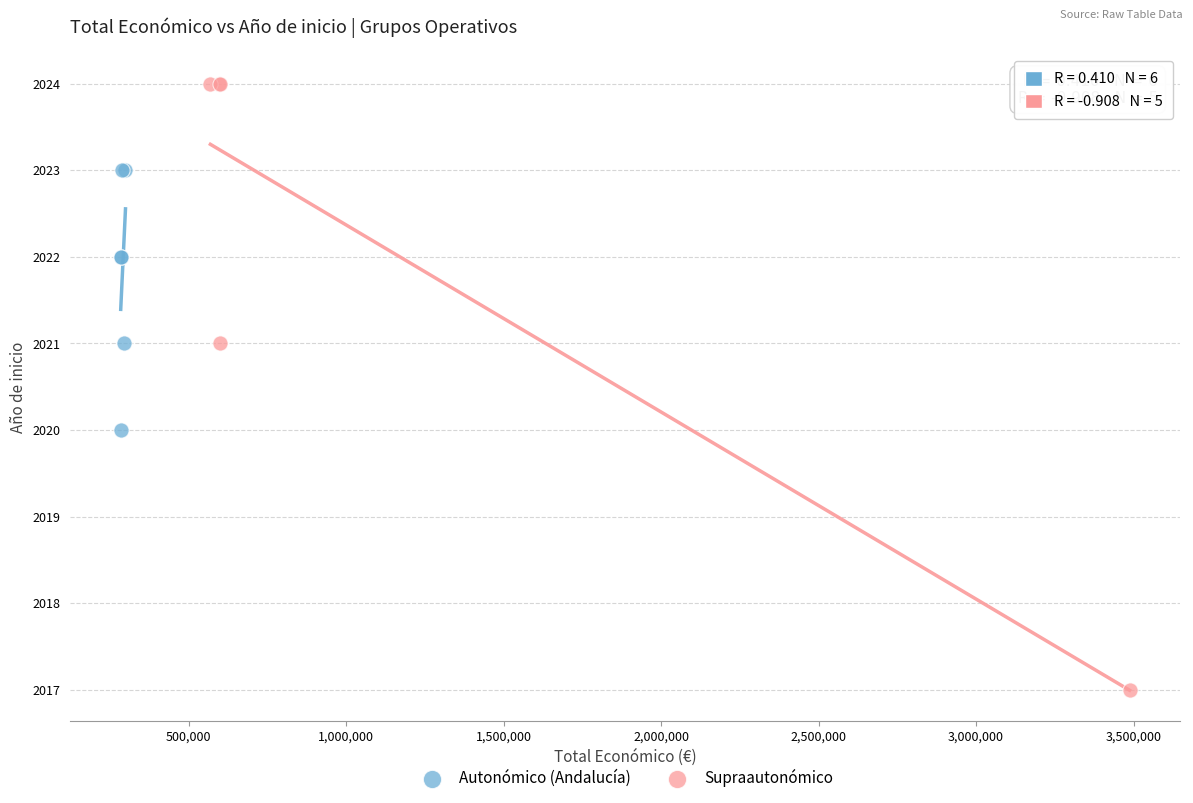

Which series has the widest spread of Y values?

Supraautonómico